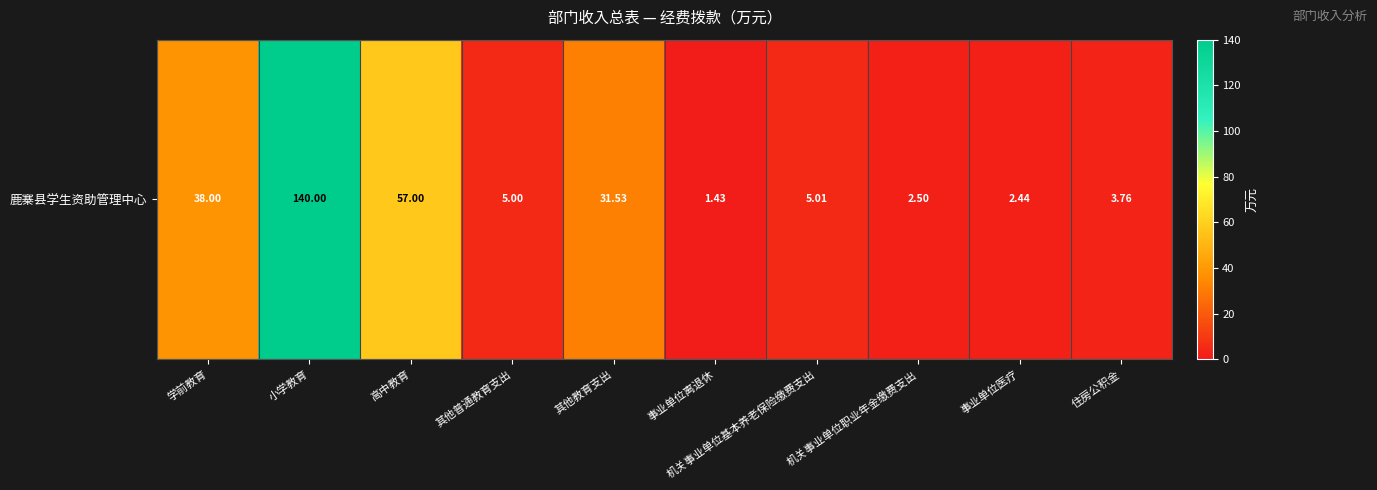

Reading left to right, list all the values displayed in this chart.

38.0	140.0	57.0	5.0	31.5	1.4	5.0	2.5	2.4	3.8